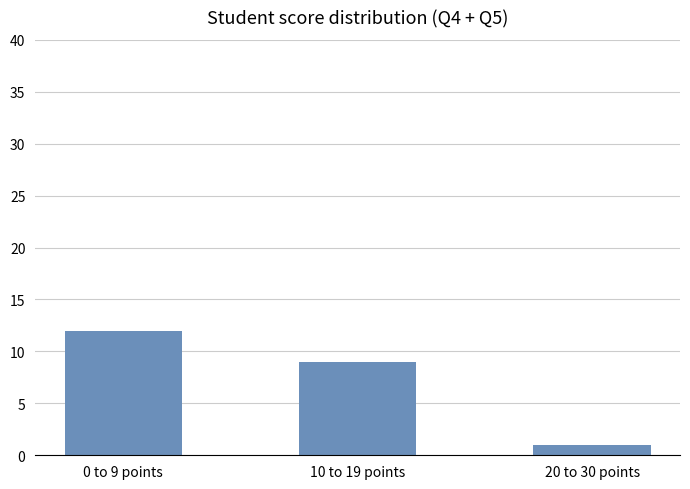

How many categories are shown in the chart?

3